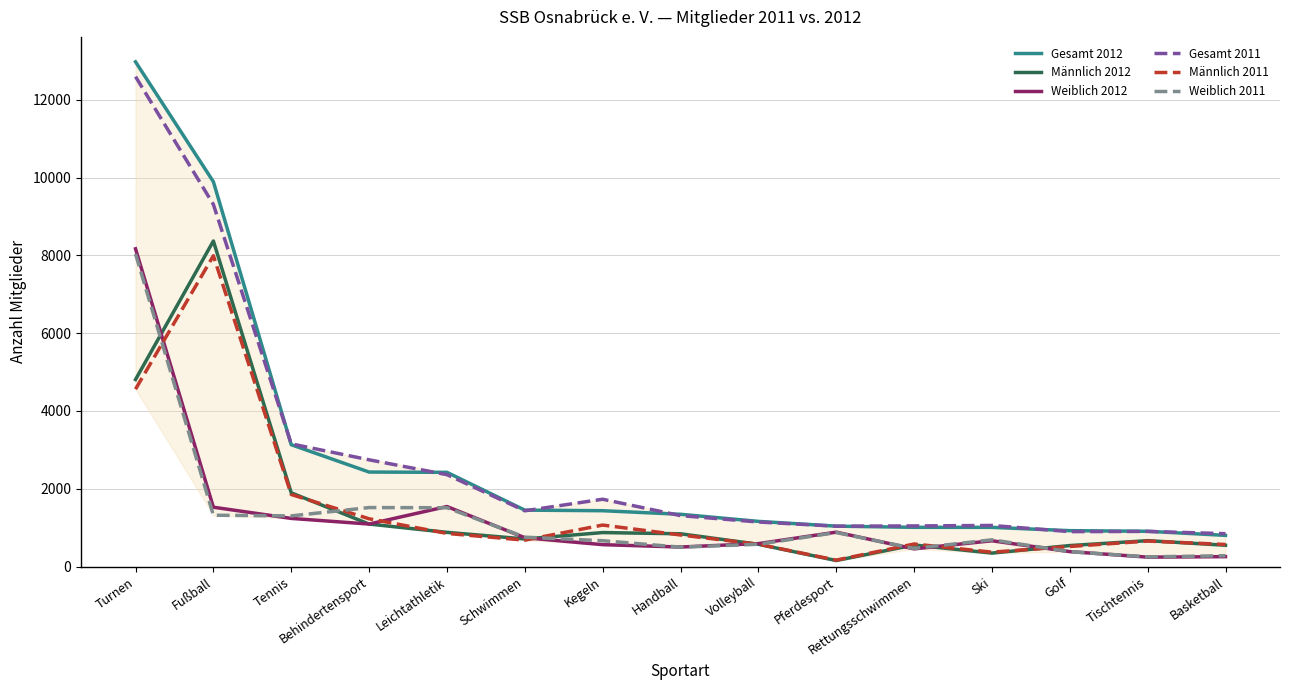

What is the total value across all series at Rettungsschwimmen?

4104